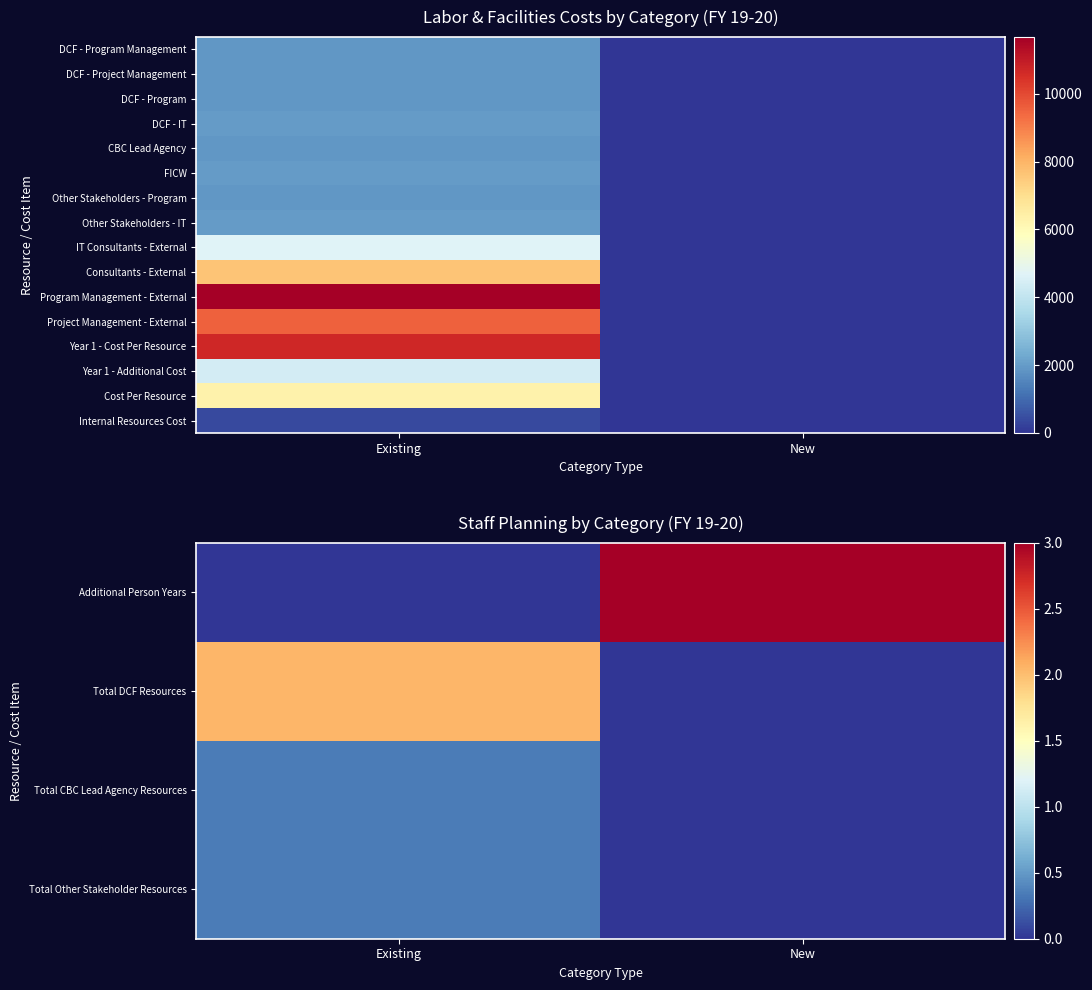

Which series has the widest spread of values?

Program Management - External